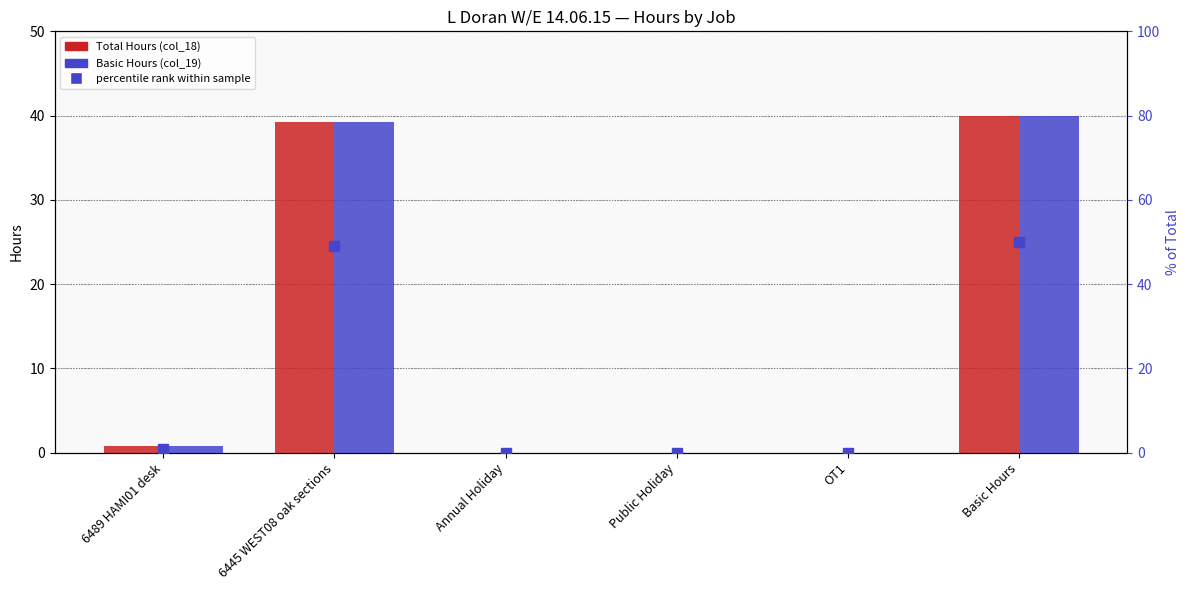

Reading left to right, list all the values displayed in this chart.

Total (col_18): 0.8	39.2	0.0	0.0	0.0	40.0
Basic (col_19): 0.8	39.2	0.0	0.0	0.0	40.0